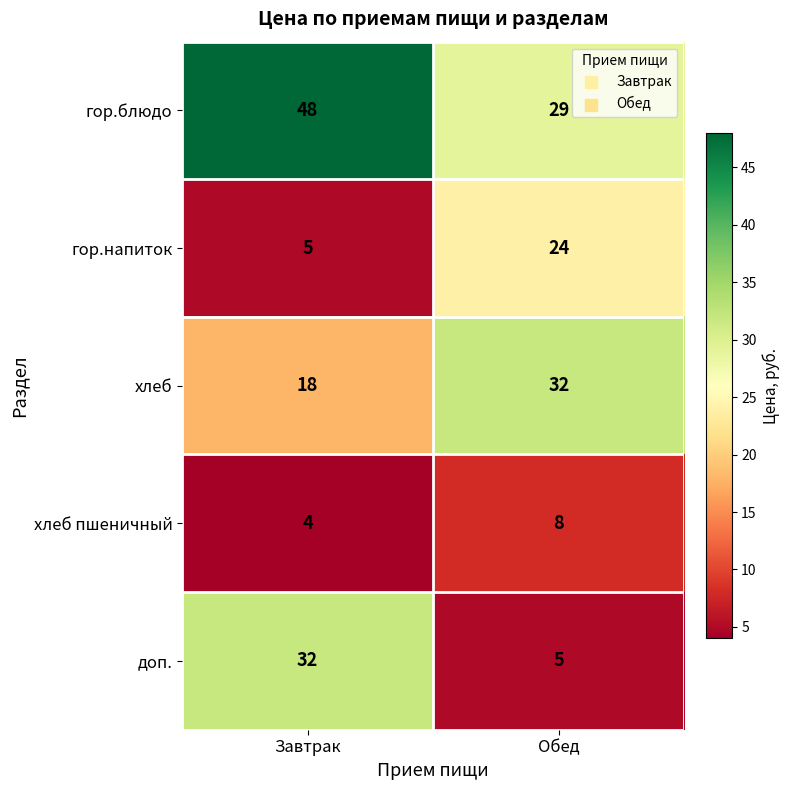

The value of хлеб пшеничный at Обед is 12. True or false?

False